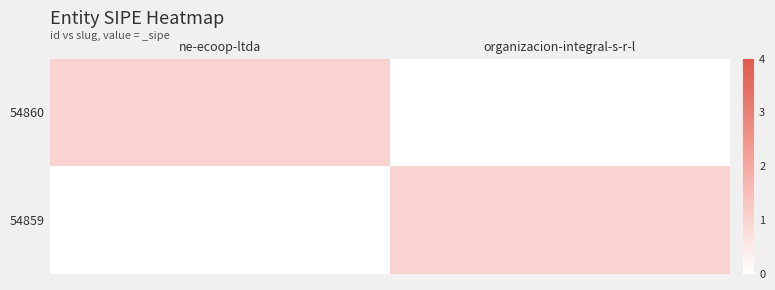

Reading left to right, what are all the values shown in this chart?

54860: ne-ecoop-ltda=1	organizacion-integral-s-r-l=0
54859: ne-ecoop-ltda=0	organizacion-integral-s-r-l=1